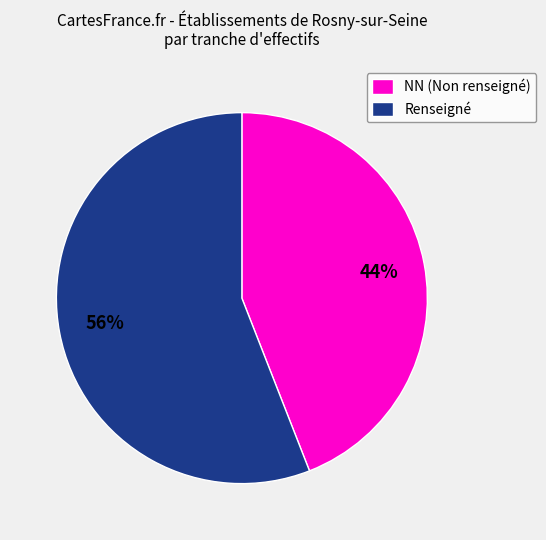

What is the ratio of the value at NN (Non renseigné) to the value at Renseigné?

0.8